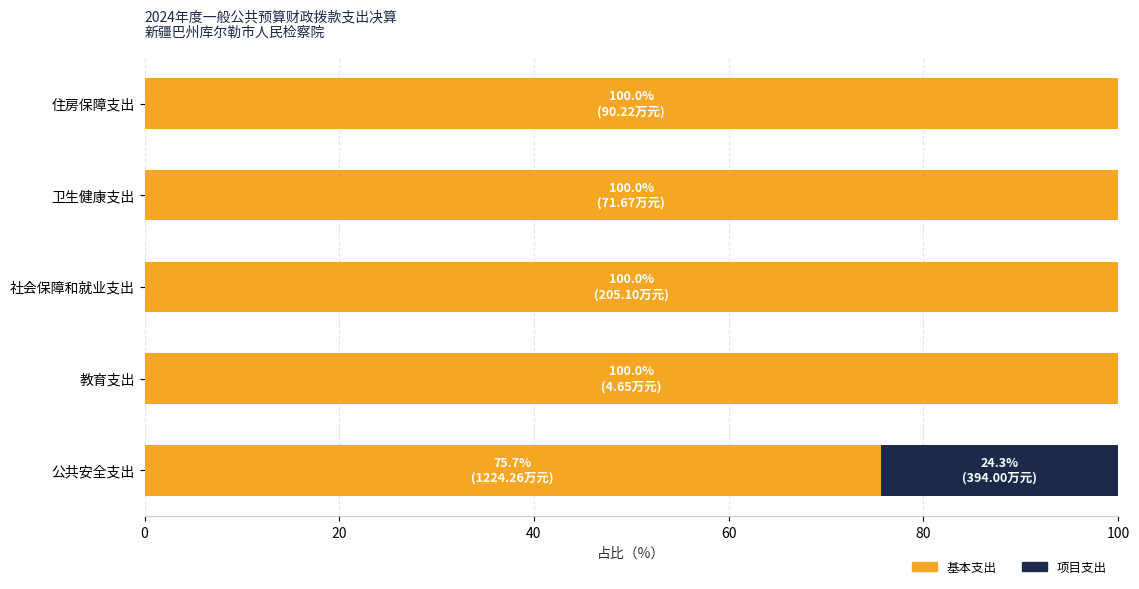

The value of 基本支出 at 住房保障支出 is 100.0. True or false?

True